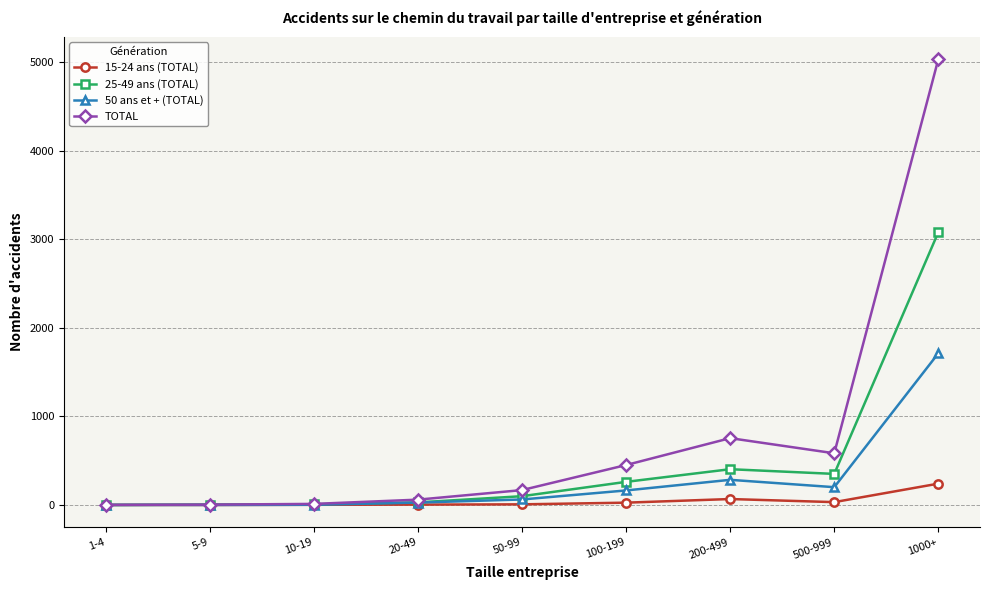

Count the number of data series in this chart.

4